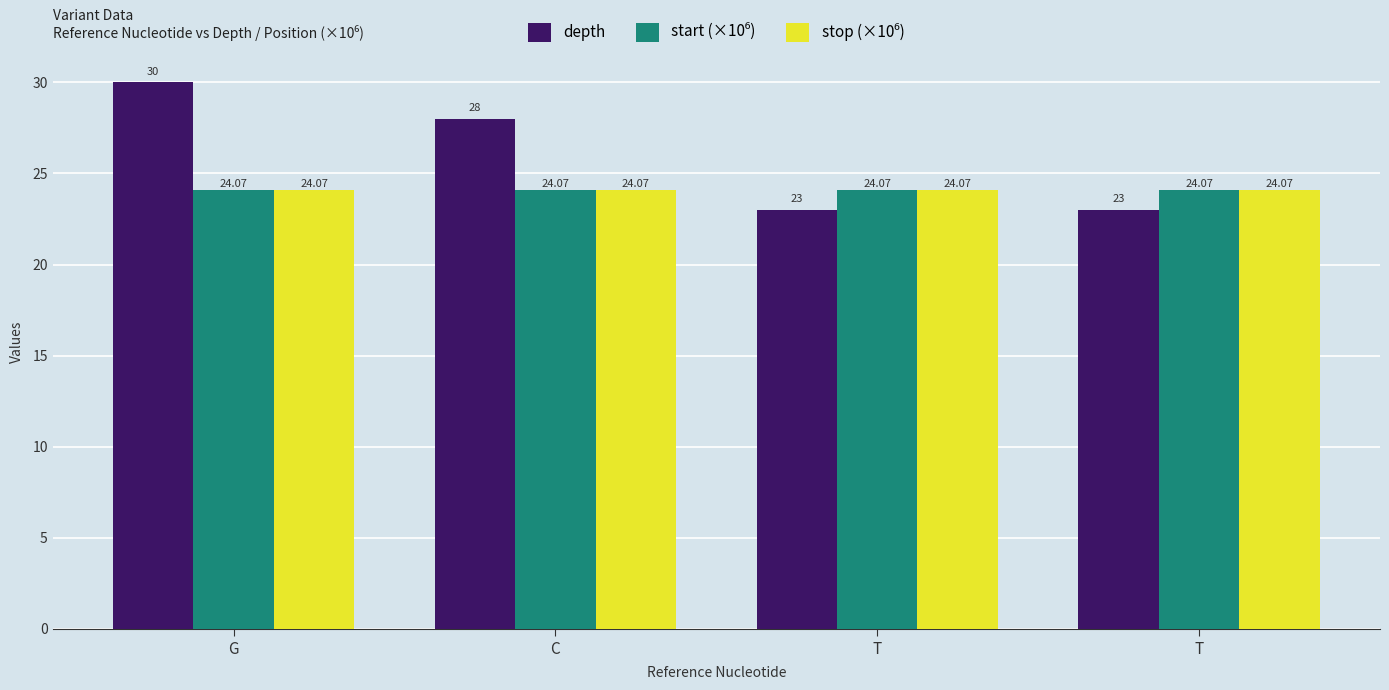

What is the label of the 4th bar from the right?

G